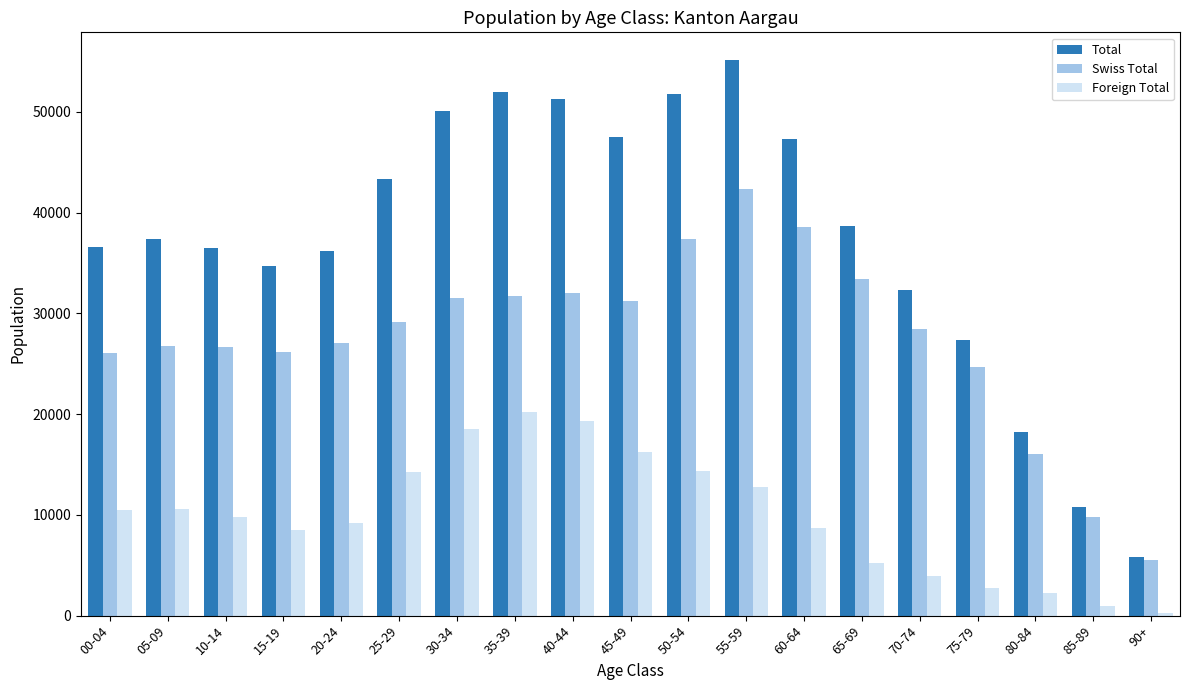

How many data points in Total are less than 37351?

9